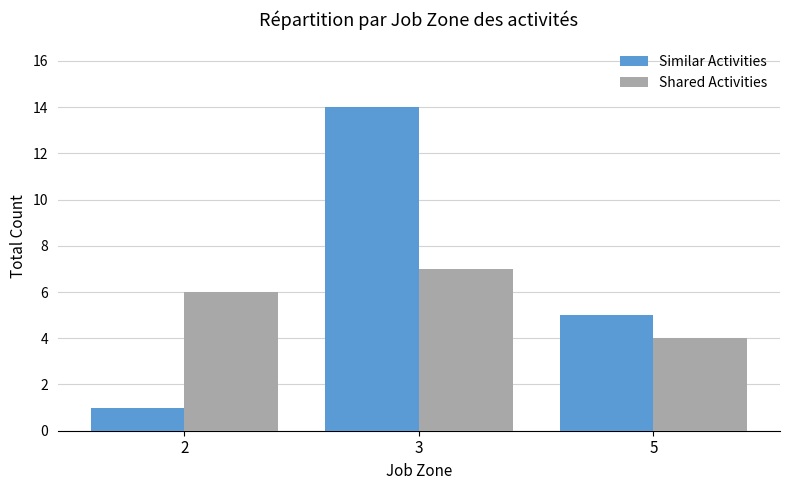

Between 2 and 5, which series saw the biggest shift?

Similar Activities